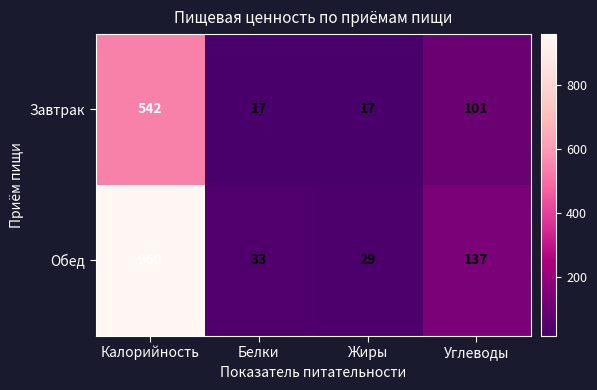

How many data points does each series have?

4